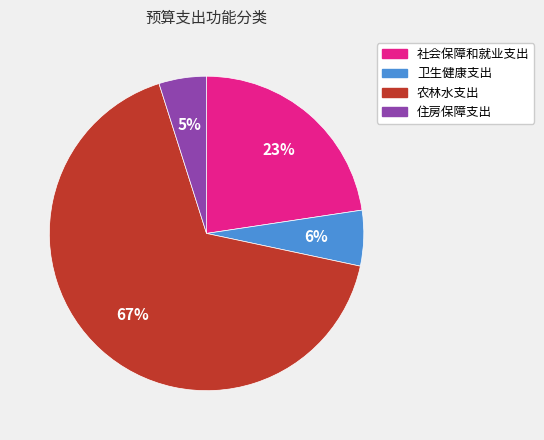

Rank the categories by value from lowest to highest.

住房保障支出, 卫生健康支出, 社会保障和就业支出, 农林水支出